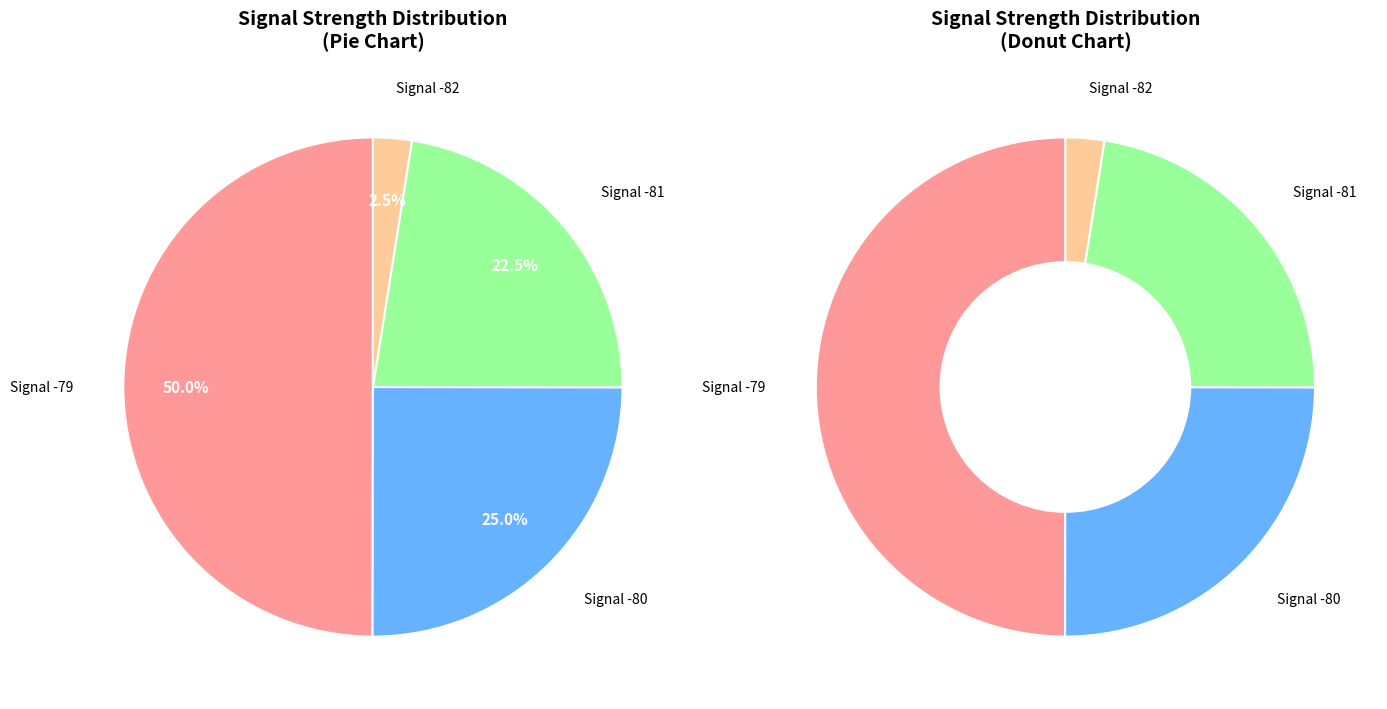

Is there a majority slice in this chart?

No